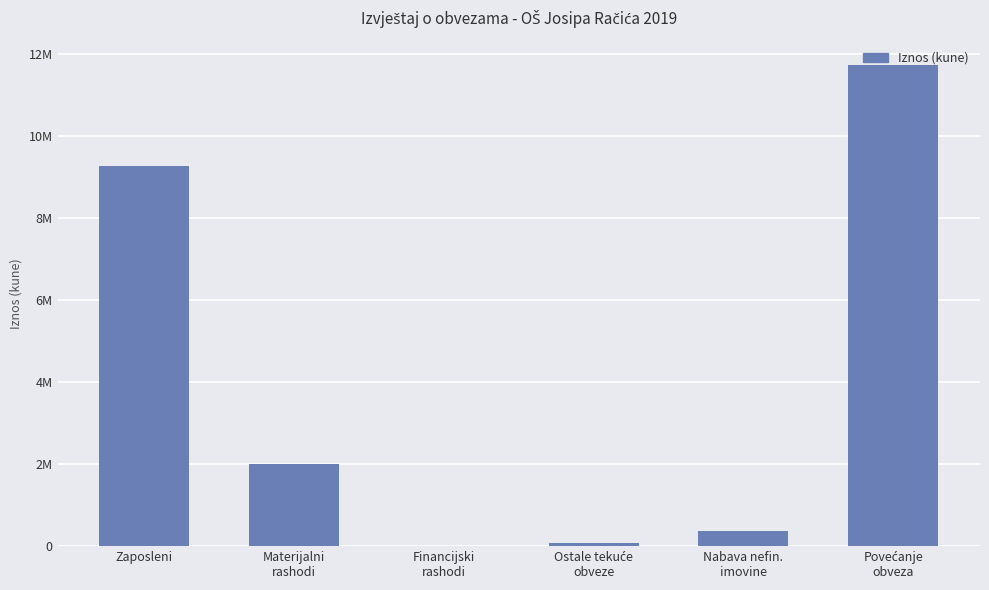

Reading left to right, extract all data points from this chart.

Zaposleni=9288287	Materijalni
rashodi=2002049	Financijski
rashodi=6996	Ostale tekuće
obveze=77252	Nabava nefin.
imovine=377482	Povećanje
obveza=11752111